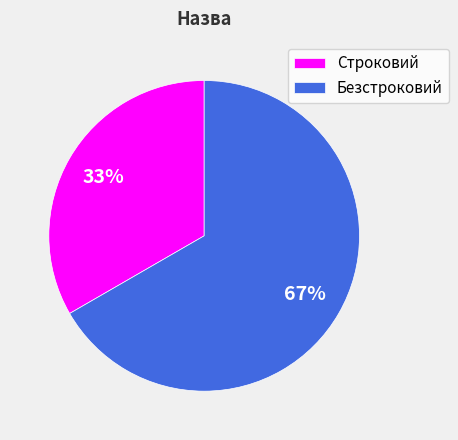

Which category accounts for the majority?

Безстроковий